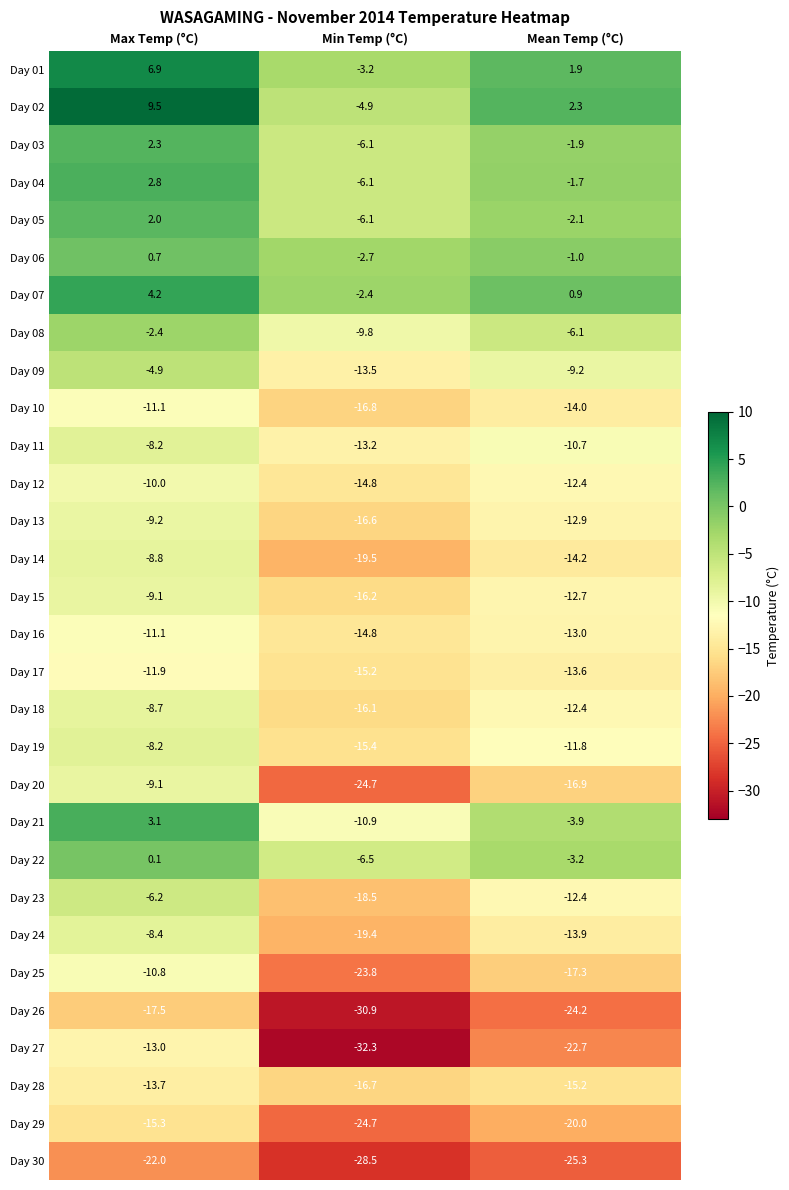

What is the greatest value displayed?

9.5